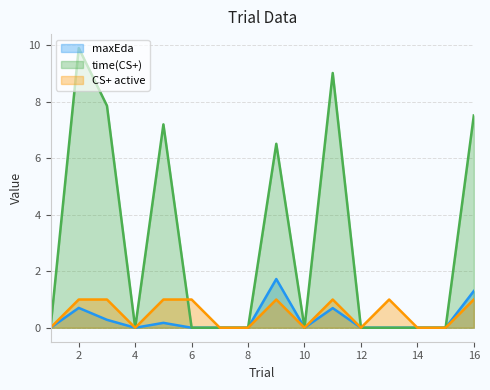

The value of maxEda at 9 is 1.7. True or false?

True